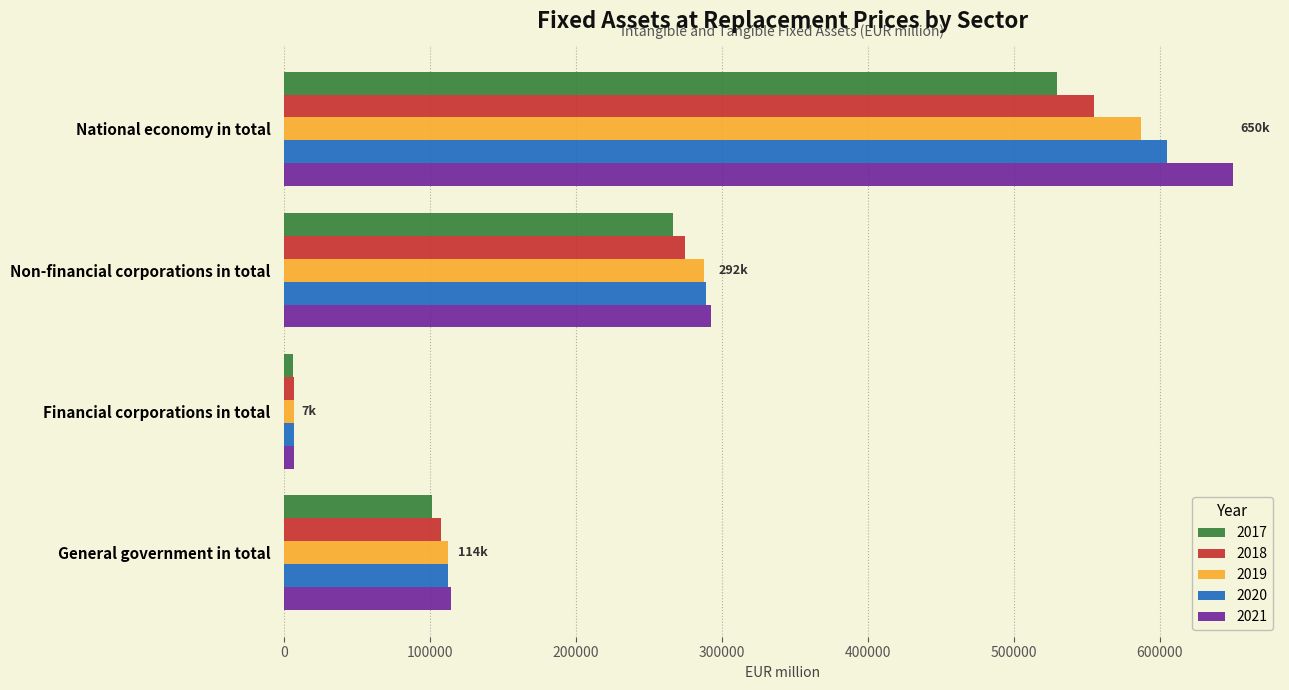

What is the minimum value shown in the chart?

6297.5